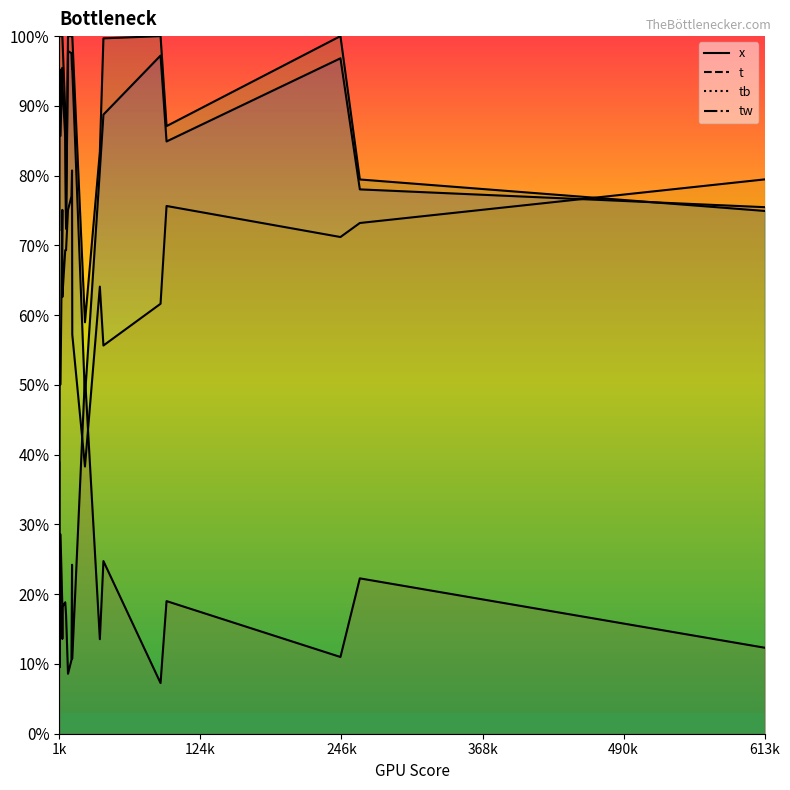

Where do tb and x first cross each other?

16 and 17